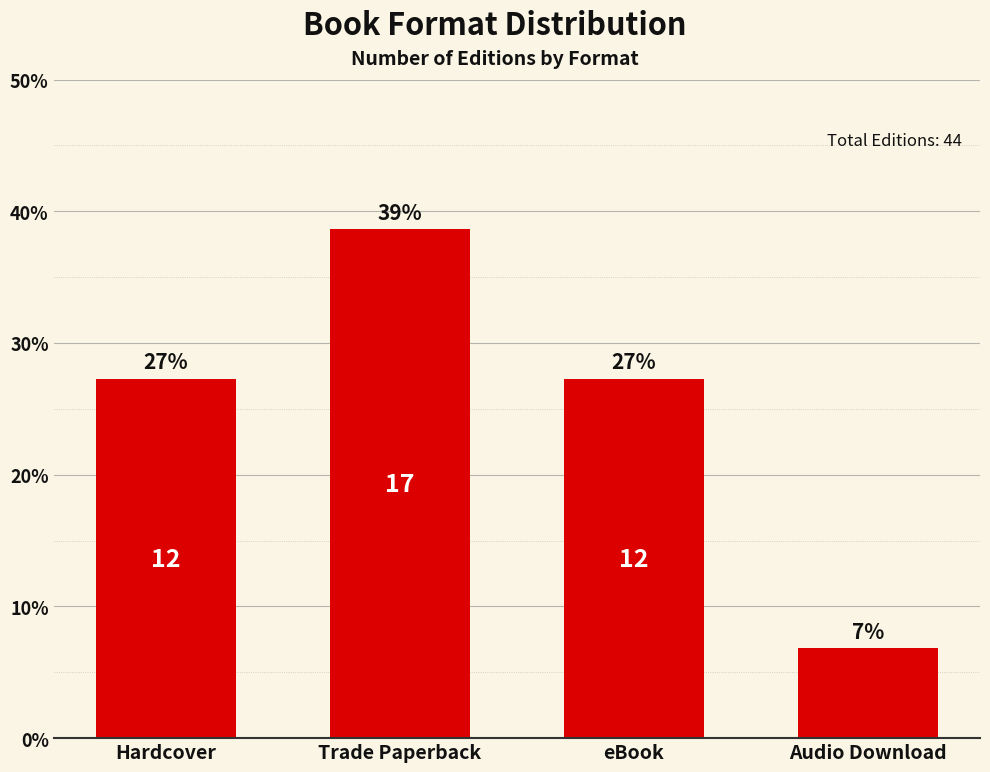

Are the bars horizontal?

No